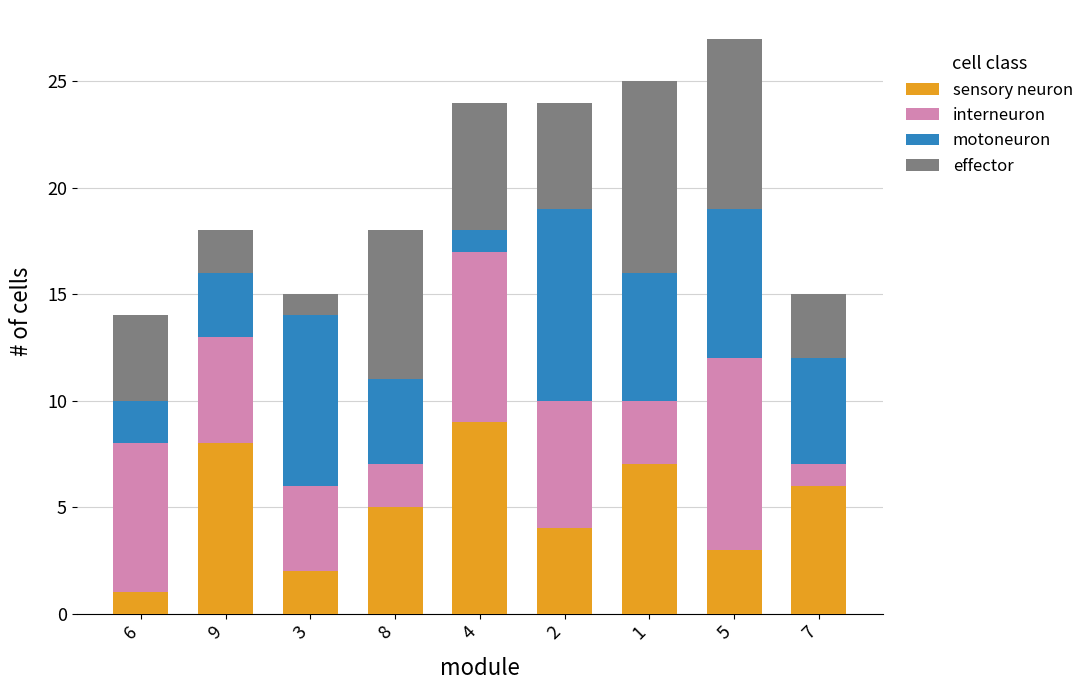

Are the bars horizontal?

No